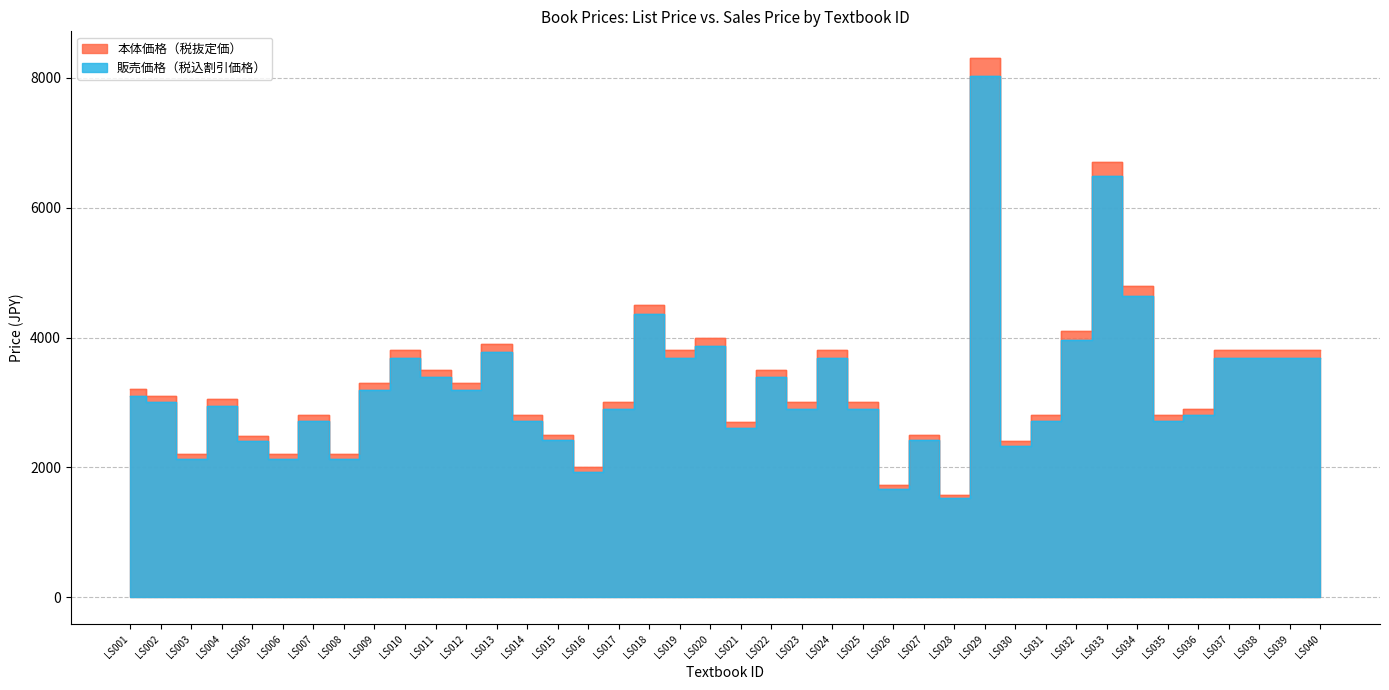

What is the difference between the 販売価格（税込割引価格） values at LS009 and LS025?

290